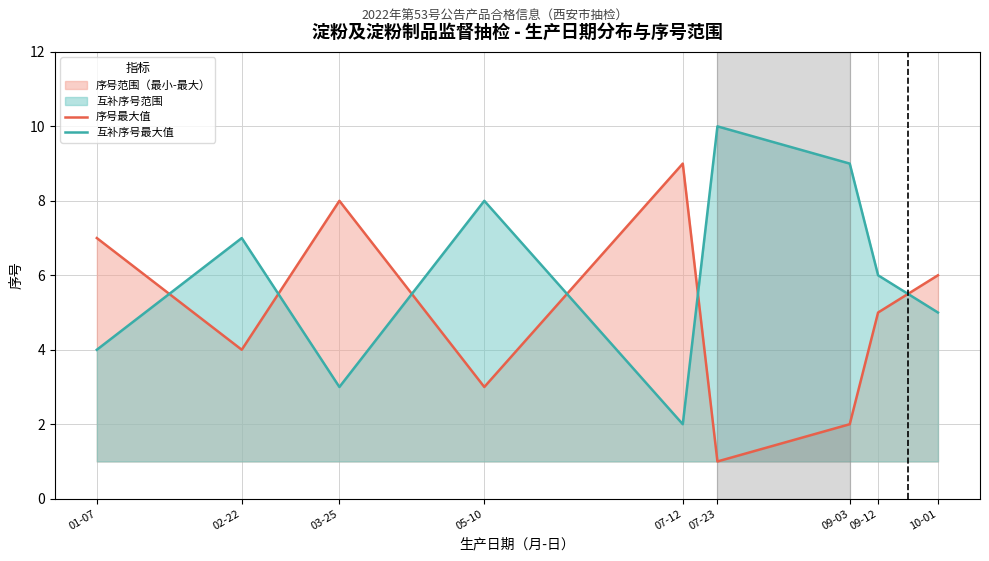

At which label does 互补序号最大值 reach its peak?

07-23